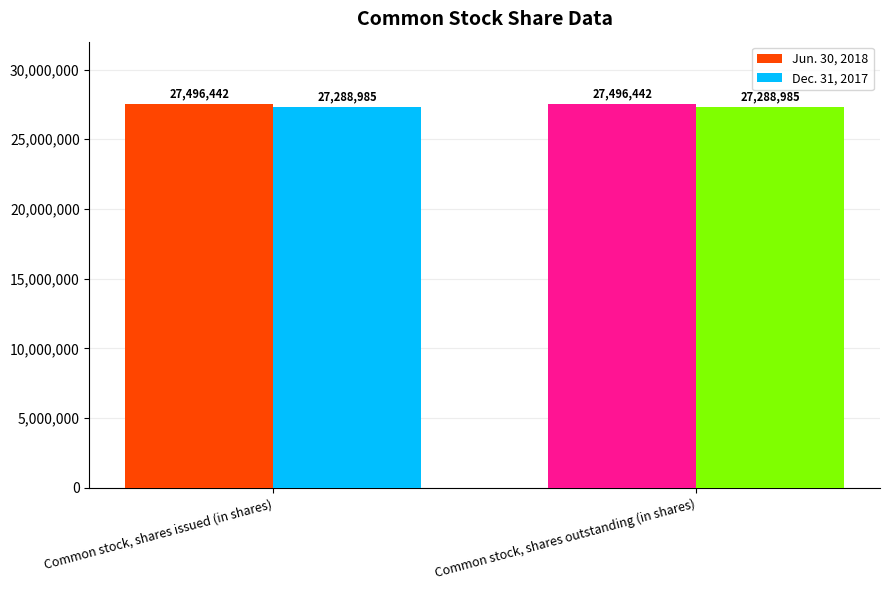

What are all the series names shown in the legend?

Jun. 30, 2018, Dec. 31, 2017